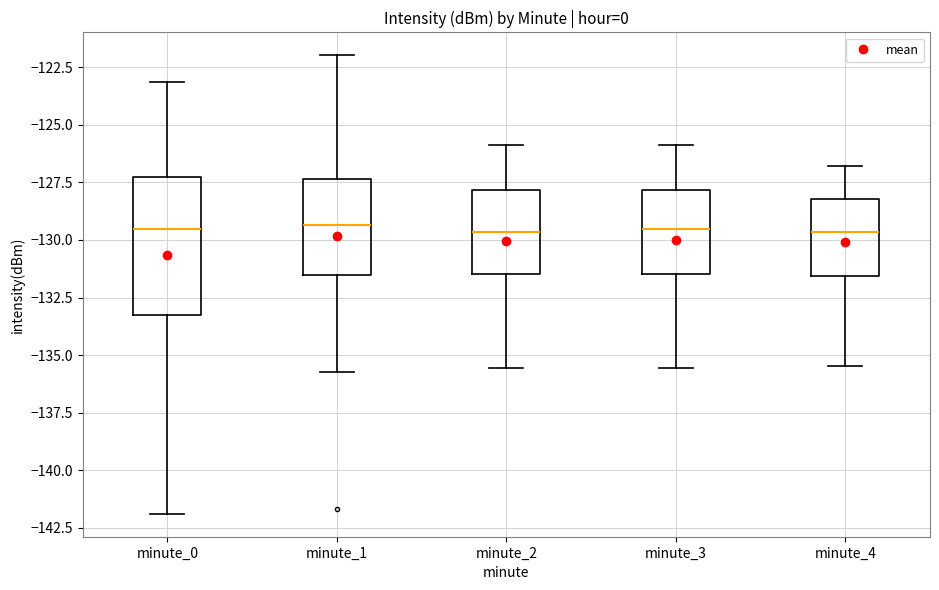

Reading left to right, read every box against the y-axis: the position of its median line, the range the box covers, and the ends of its whiskers. The values are not printed on the chart, so give them approximately, as read against the axis.

minute_0: median -129.5, box -133.0 to -127.5, whiskers -142.0 to -123.0
minute_1: median -129.5, box -131.5 to -127.5, whiskers -135.5 to -122.0
minute_2: median -129.5, box -131.5 to -128.0, whiskers -135.5 to -126.0
minute_3: median -129.5, box -131.5 to -128.0, whiskers -135.5 to -126.0
minute_4: median -129.5, box -131.5 to -128.0, whiskers -135.5 to -127.0